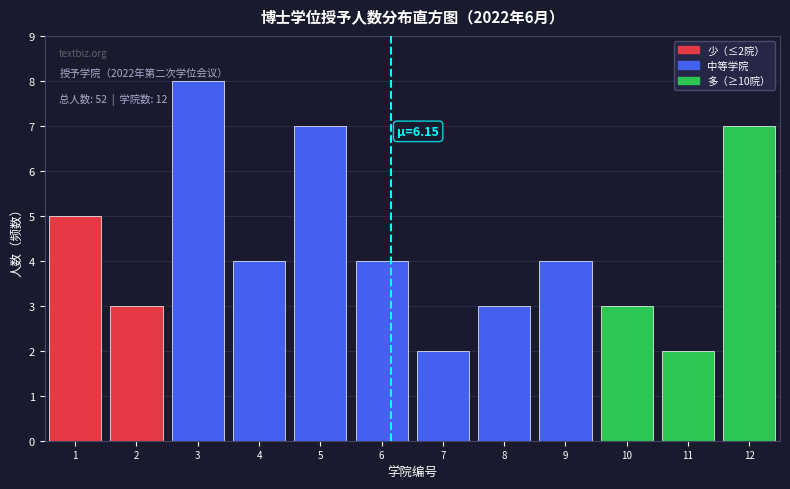

Which range on the x-axis has the tallest bar?

2.5 to 3.5